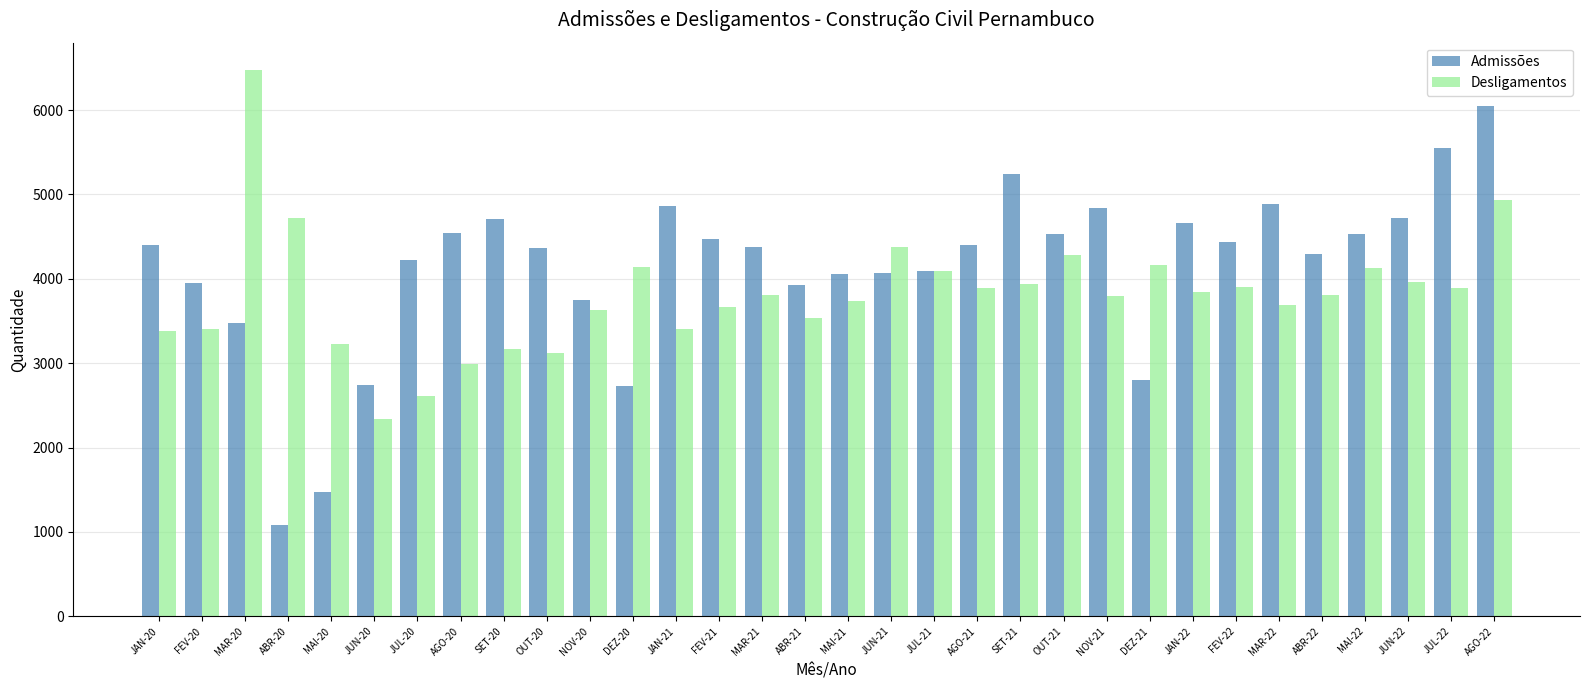

Rank the series by their average value, from lowest to highest.

Desligamentos, Admissões